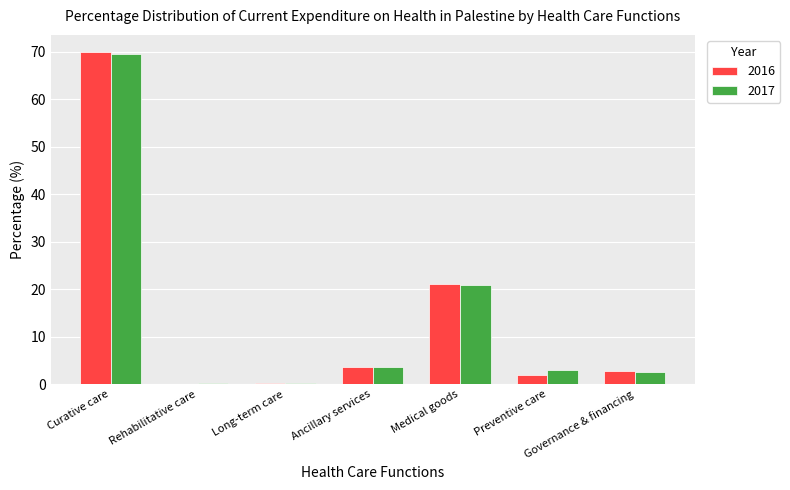

Which series changed the most between Curative care and Preventive care?

2016